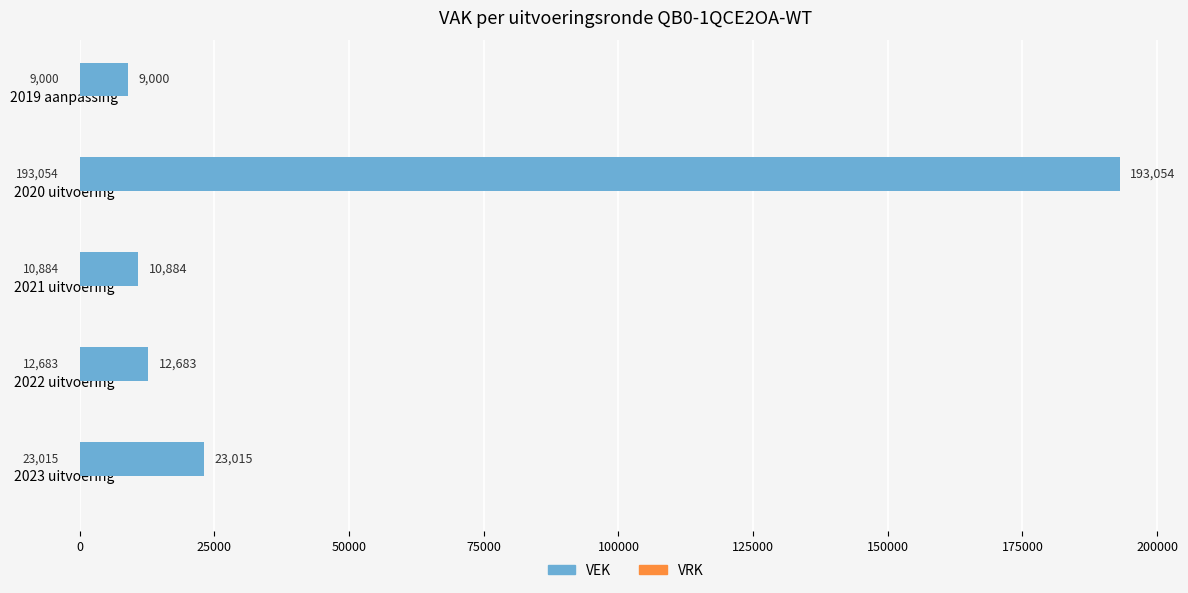

The chart shows a value of 9000 at 2019 aanpassing. True or false?

True